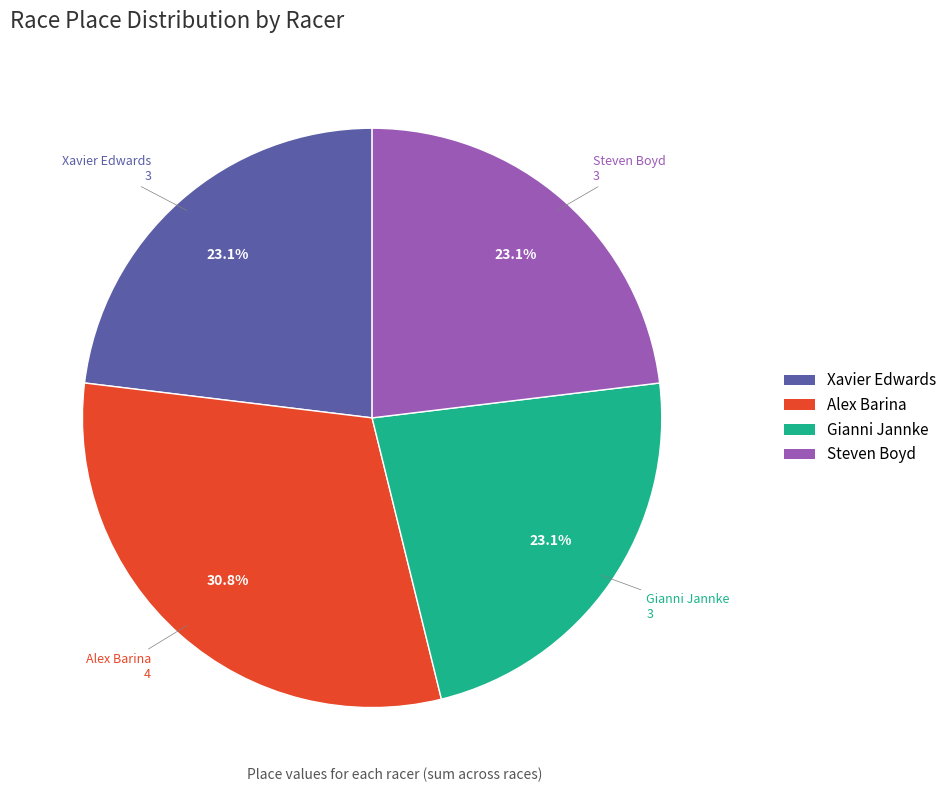

How many segments does this pie chart have?

4